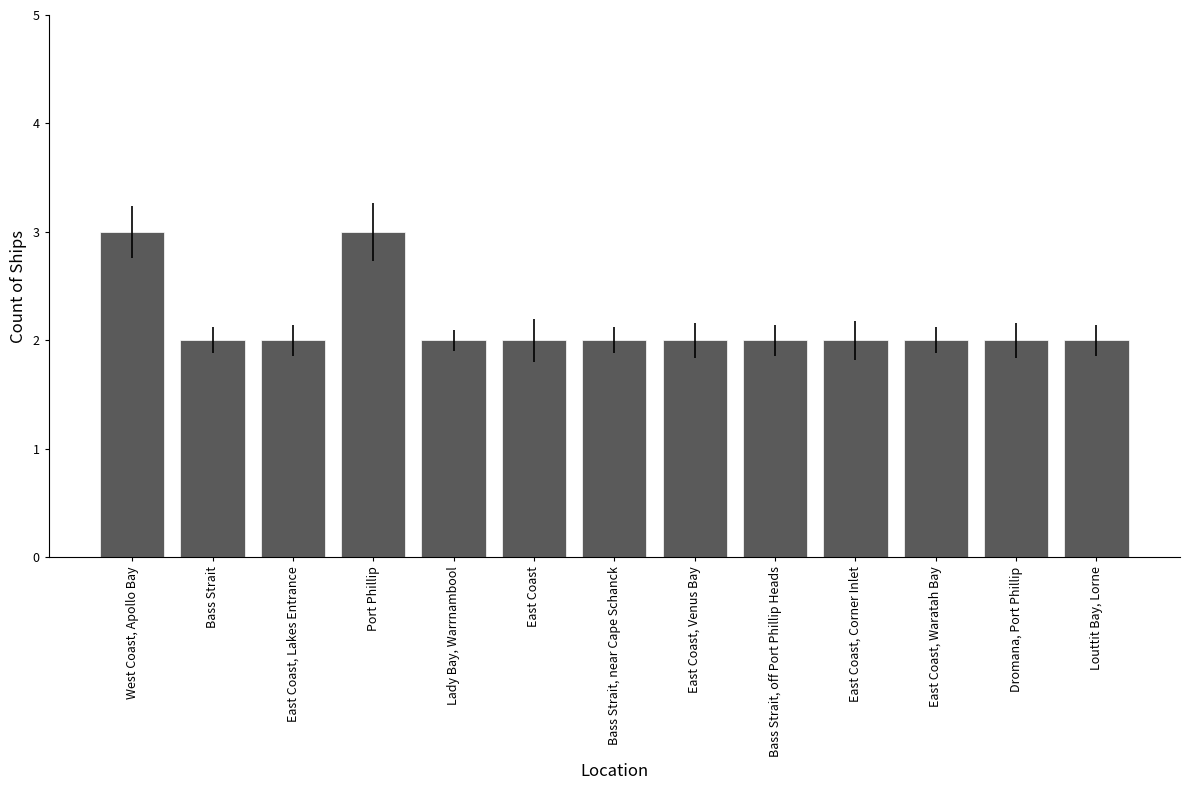

Does the chart contain any negative values?

No